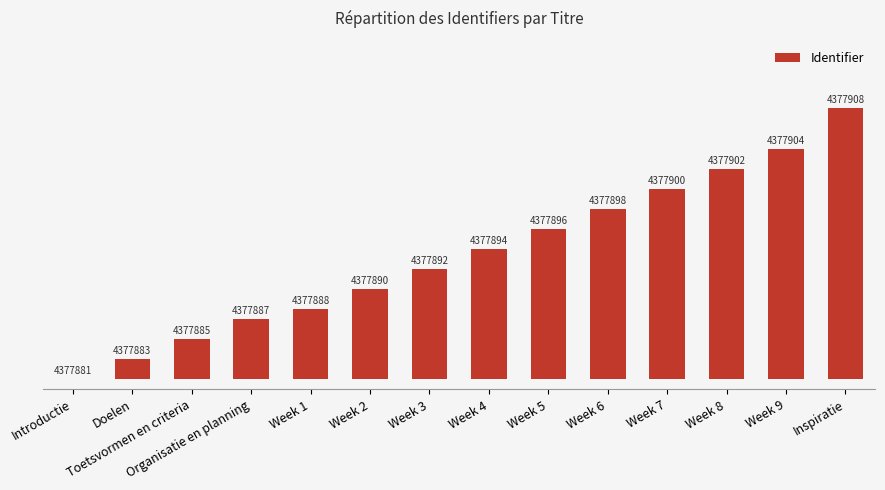

How many data points does each series have?

14